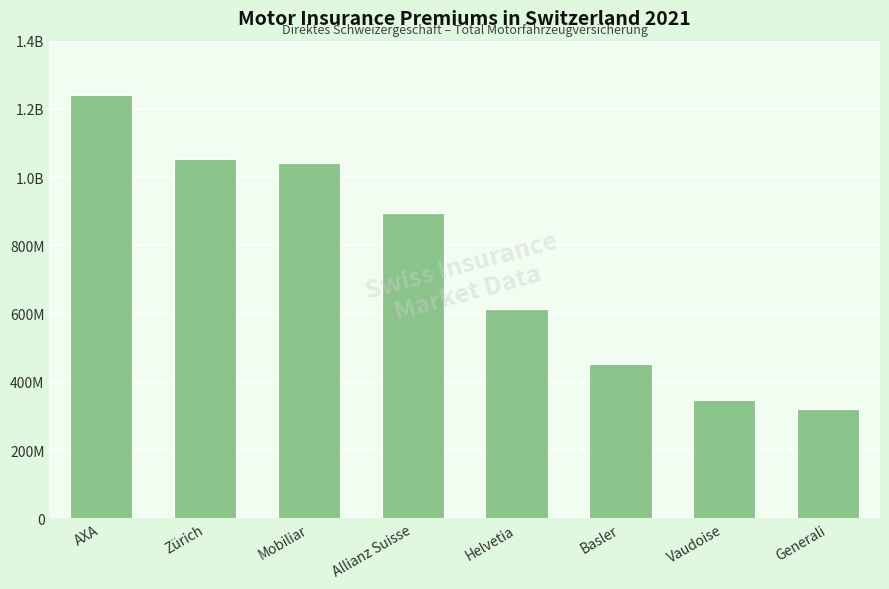

Which has a higher value, Vaudoise or Helvetia?

Helvetia